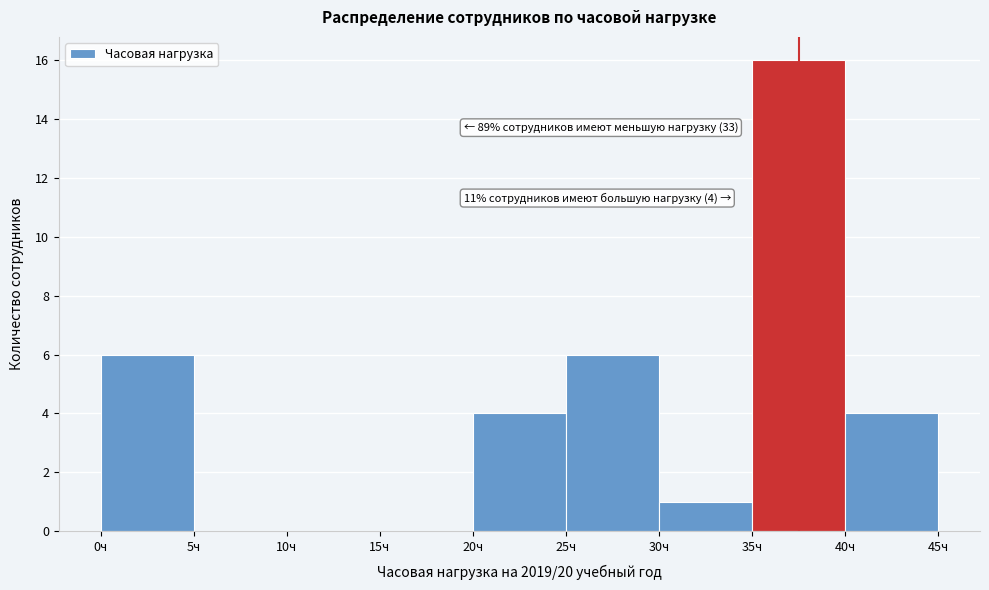

Which range on the x-axis has the tallest bar?

35 to 40